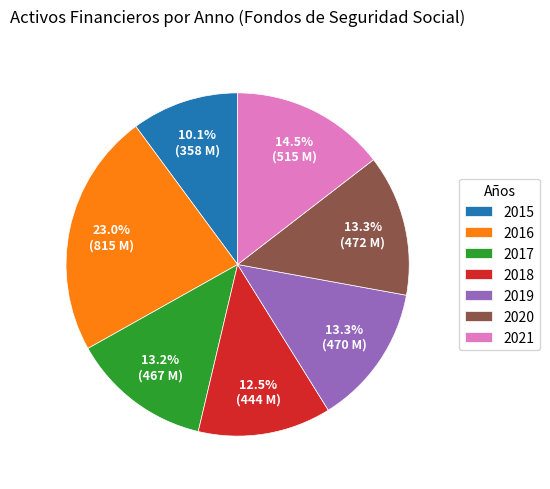

To the nearest percent, what is the average slice percentage?

14%